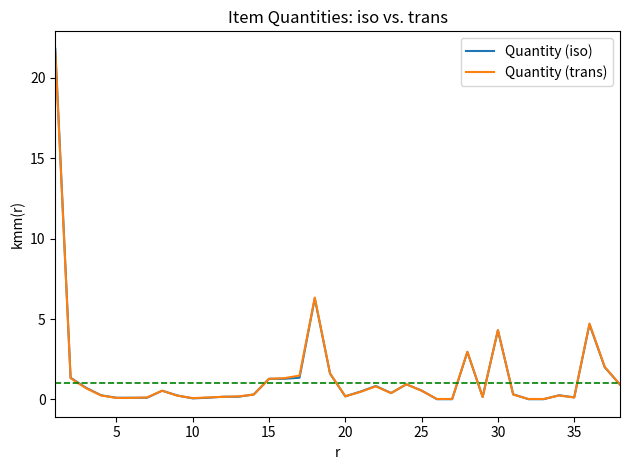

What is the greatest value displayed?

21.8